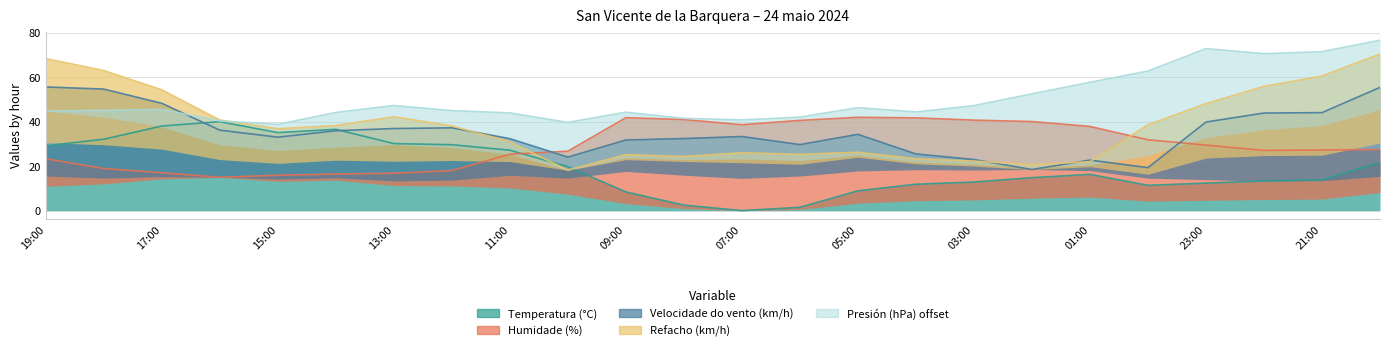

Between 13:00 and 20:00, which is larger?

13:00